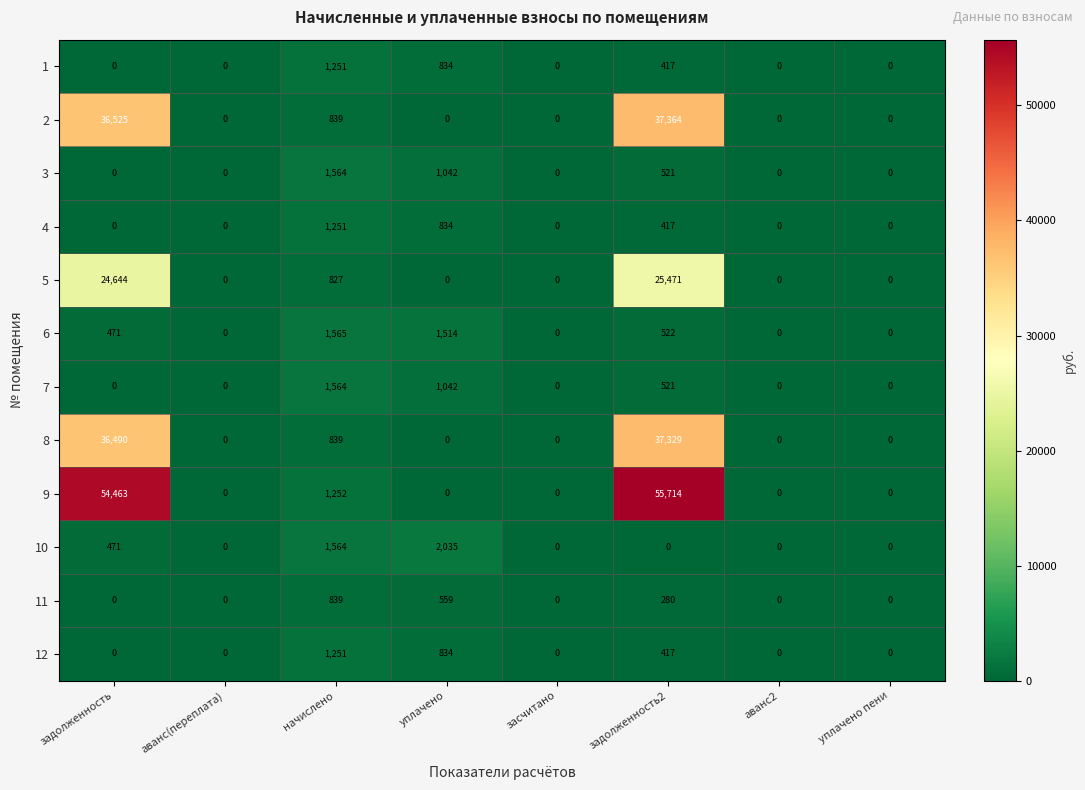

Is it true that 5 equals 827 at начислено?

True